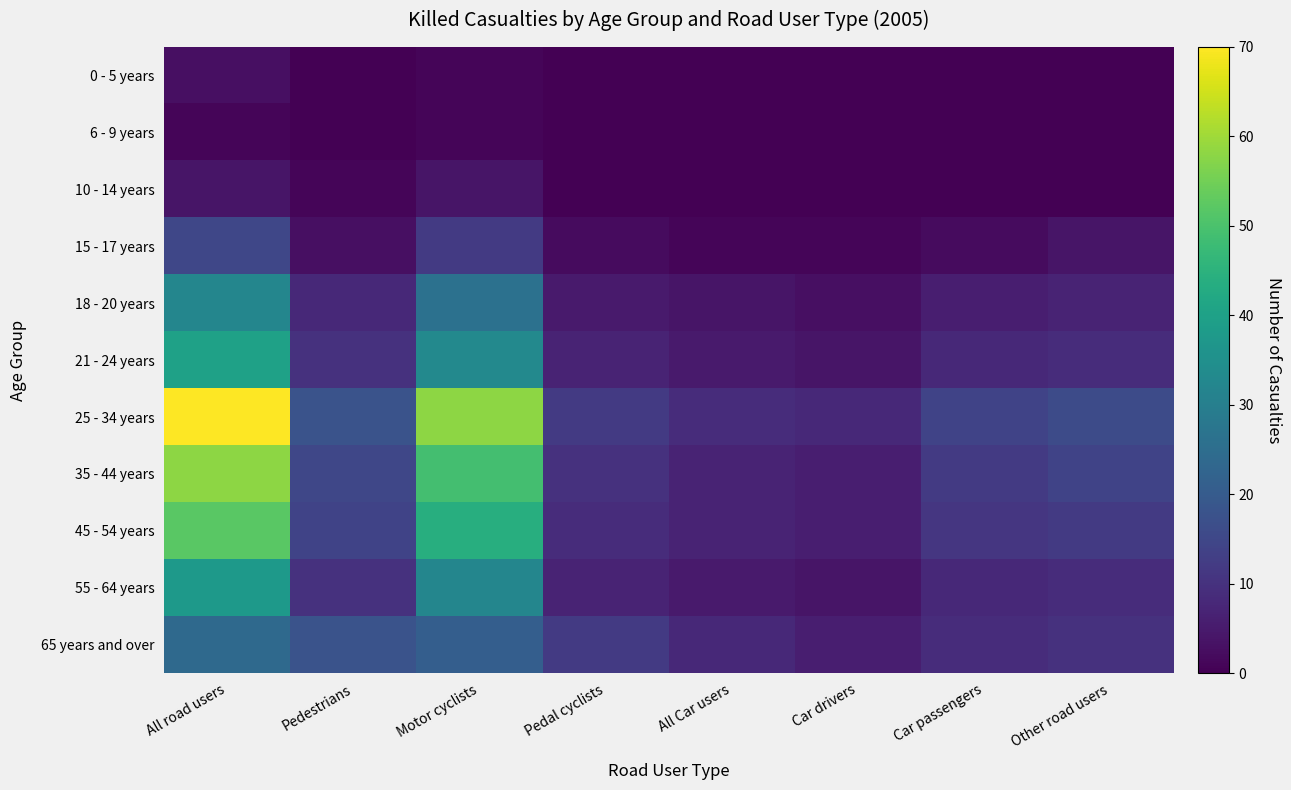

Reading left to right, what are all the values shown in this chart?

0 - 5 years: All road users=3	Pedestrians=0	Motor cyclists=1	Pedal cyclists=0	All Car users=0	Car drivers=0	Car passengers=0	Other road users=0
6 - 9 years: All road users=1	Pedestrians=0	Motor cyclists=1	Pedal cyclists=0	All Car users=0	Car drivers=0	Car passengers=0	Other road users=0
10 - 14 years: All road users=4	Pedestrians=1	Motor cyclists=4	Pedal cyclists=0	All Car users=0	Car drivers=0	Car passengers=0	Other road users=0
15 - 17 years: All road users=15	Pedestrians=3	Motor cyclists=12	Pedal cyclists=2	All Car users=1	Car drivers=1	Car passengers=2	Other road users=4
18 - 20 years: All road users=32	Pedestrians=8	Motor cyclists=26	Pedal cyclists=5	All Car users=4	Car drivers=3	Car passengers=6	Other road users=7
21 - 24 years: All road users=40	Pedestrians=10	Motor cyclists=33	Pedal cyclists=7	All Car users=5	Car drivers=4	Car passengers=8	Other road users=9
25 - 34 years: All road users=70	Pedestrians=18	Motor cyclists=58	Pedal cyclists=12	All Car users=9	Car drivers=8	Car passengers=14	Other road users=16
35 - 44 years: All road users=58	Pedestrians=15	Motor cyclists=49	Pedal cyclists=10	All Car users=7	Car drivers=6	Car passengers=12	Other road users=14
45 - 54 years: All road users=52	Pedestrians=14	Motor cyclists=44	Pedal cyclists=9	All Car users=7	Car drivers=6	Car passengers=11	Other road users=12
55 - 64 years: All road users=38	Pedestrians=10	Motor cyclists=32	Pedal cyclists=7	All Car users=5	Car drivers=4	Car passengers=8	Other road users=9
65 years and over: All road users=24	Pedestrians=18	Motor cyclists=21	Pedal cyclists=12	All Car users=8	Car drivers=6	Car passengers=9	Other road users=10